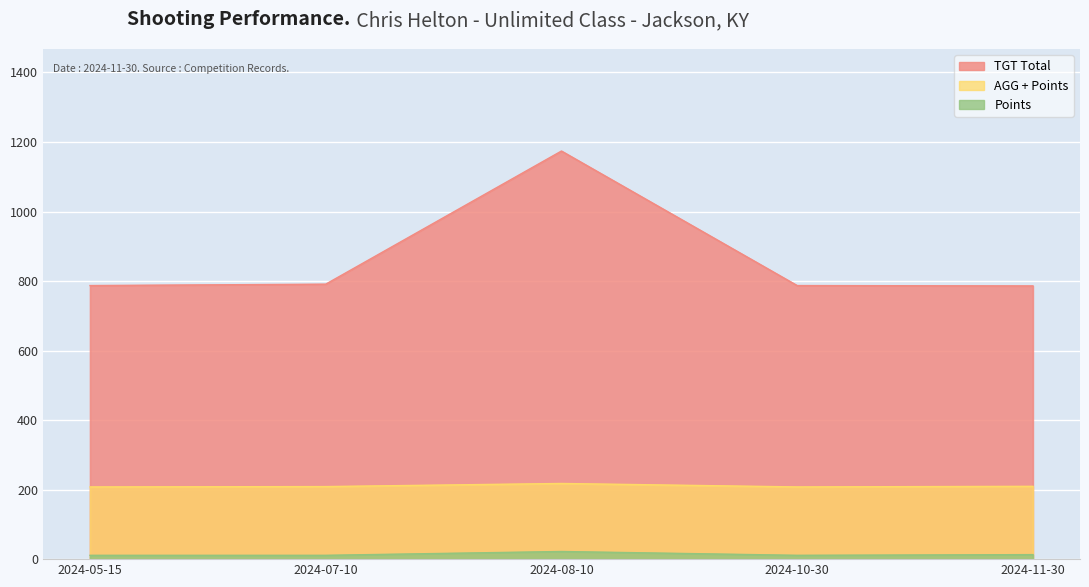

At how many categories does at least one series exceed 429?

5